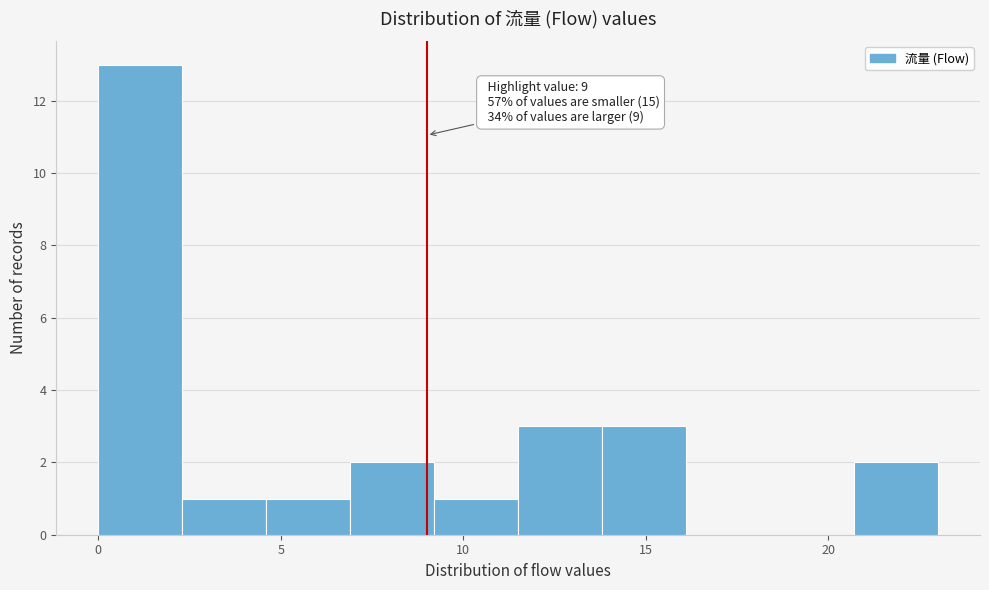

Which range on the x-axis has the tallest bar?

0.0 to 2.3